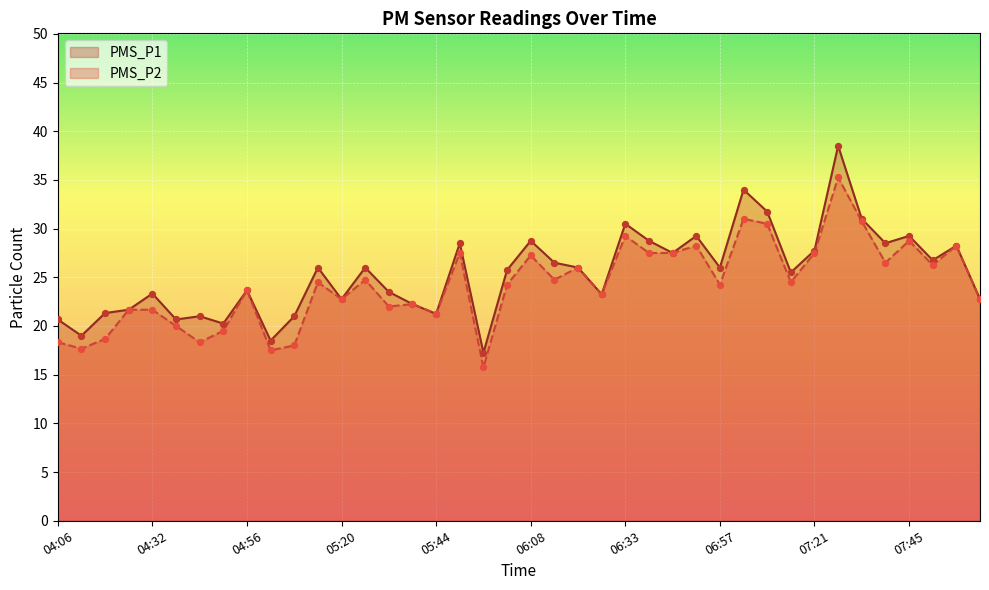

Is the value of PMS_P1 at 07:33 greater than the value of PMS_P2 at 05:26?

Yes